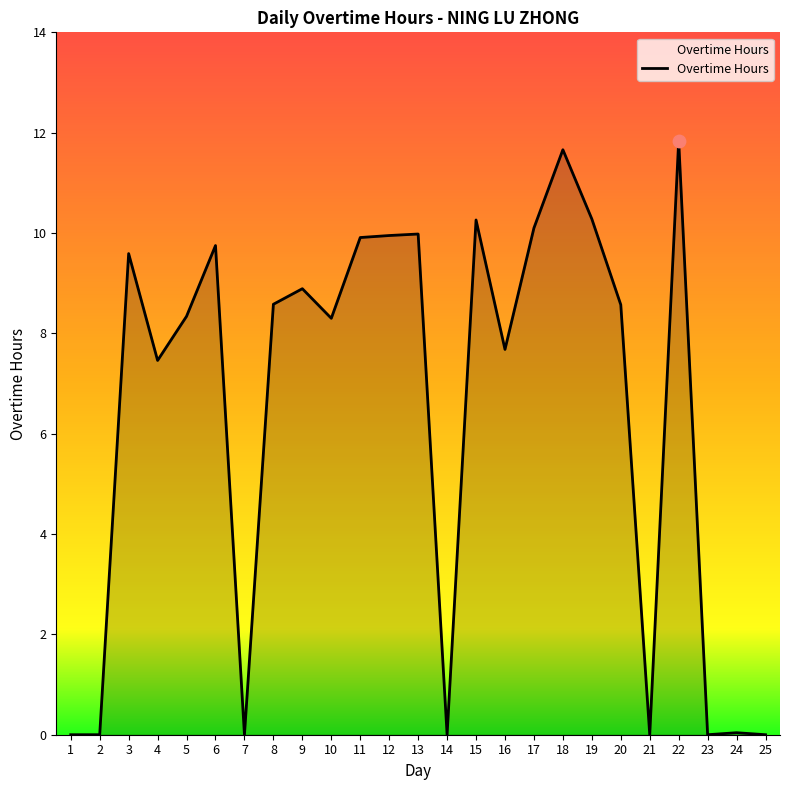

Approximately how many times larger is the value at 16 compared to 17?

0.8